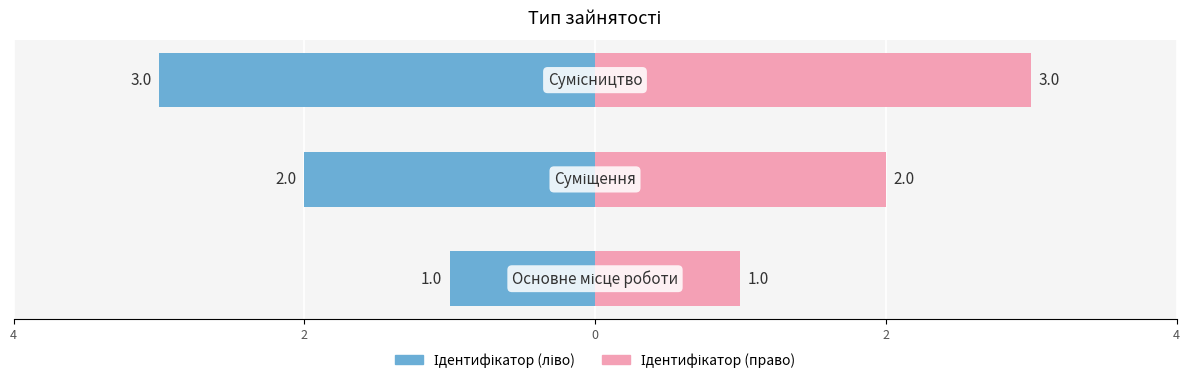

What is the value of the Ідентифікатор (право) bar at the 3rd from the left?

3